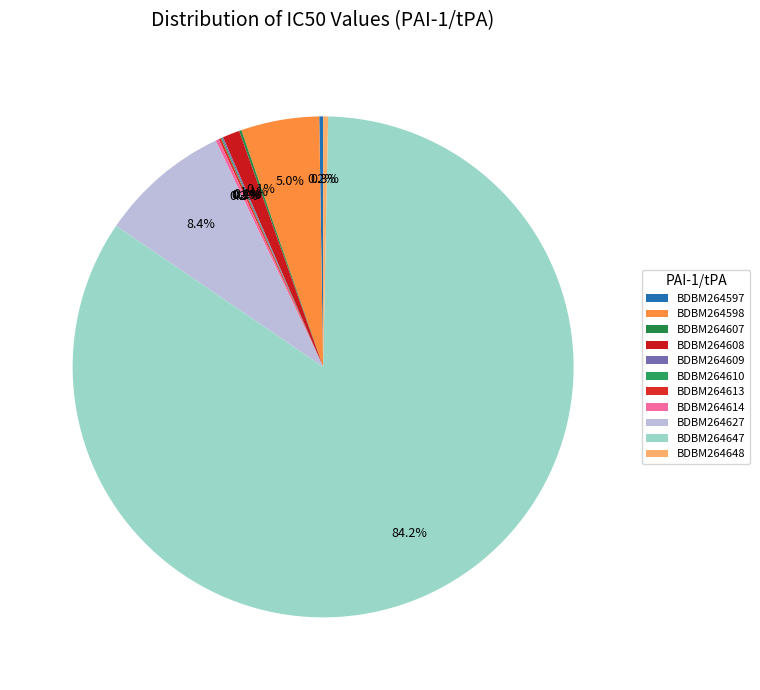

Is there a majority slice in this chart?

Yes